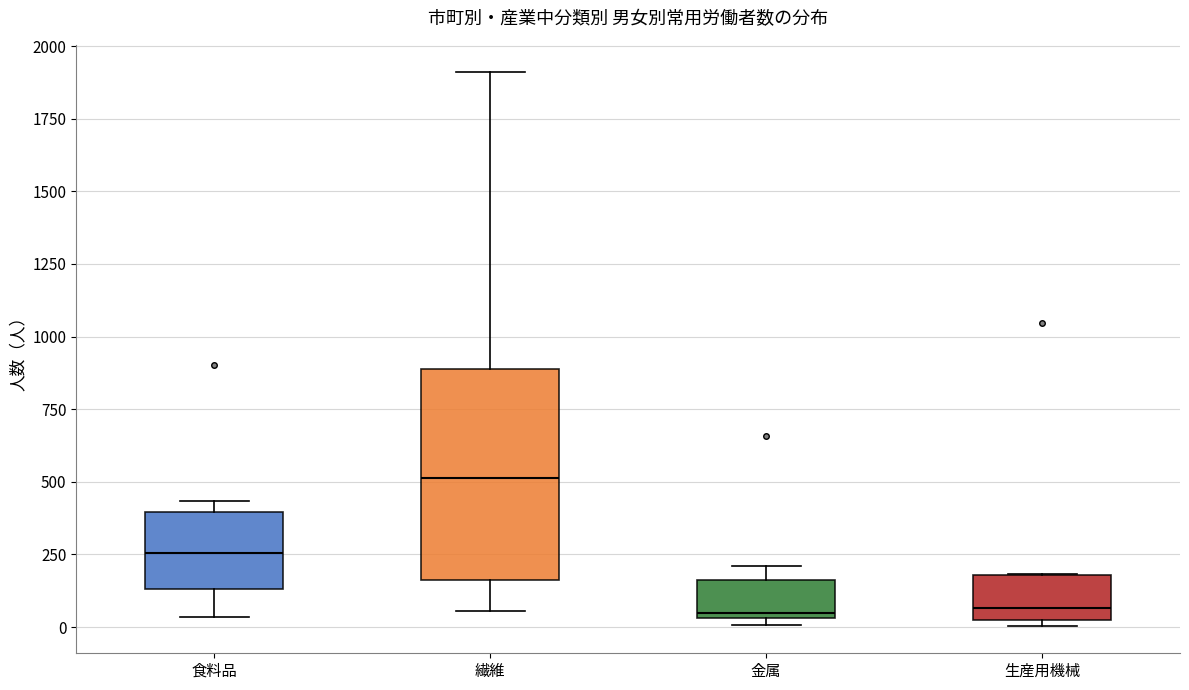

Which box is the tallest, from its lower edge to its upper edge?

繊維